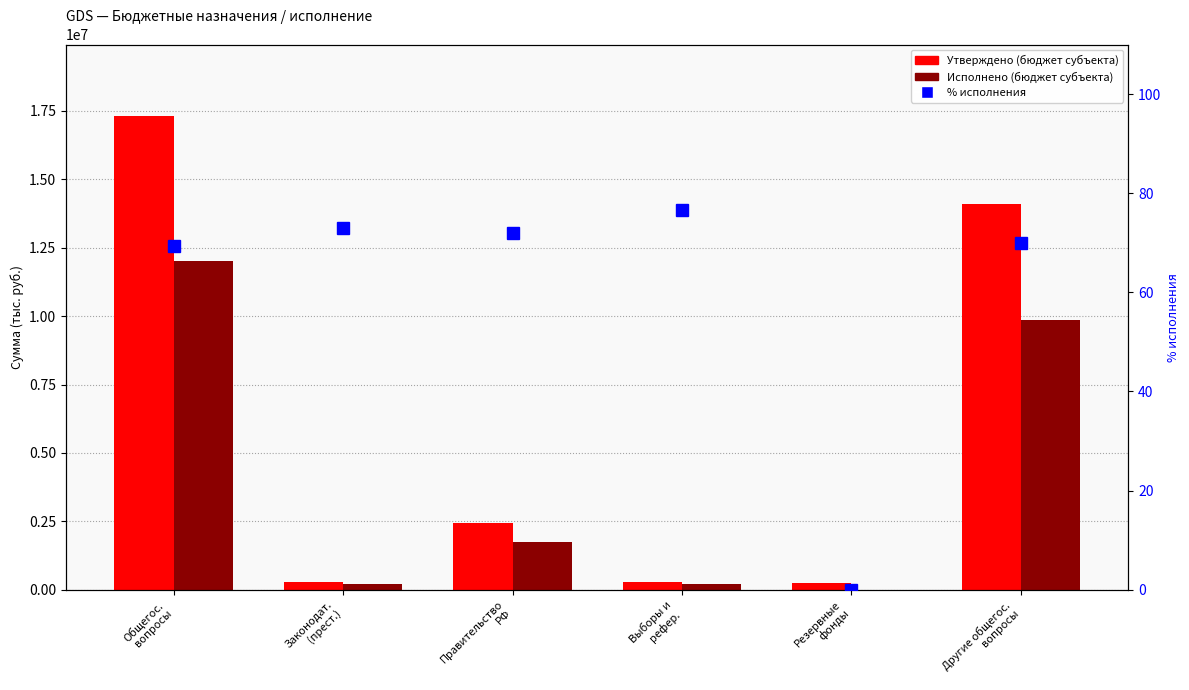

What is the difference between the highest and lowest values at Законодат.
(прест.)?

278227.0